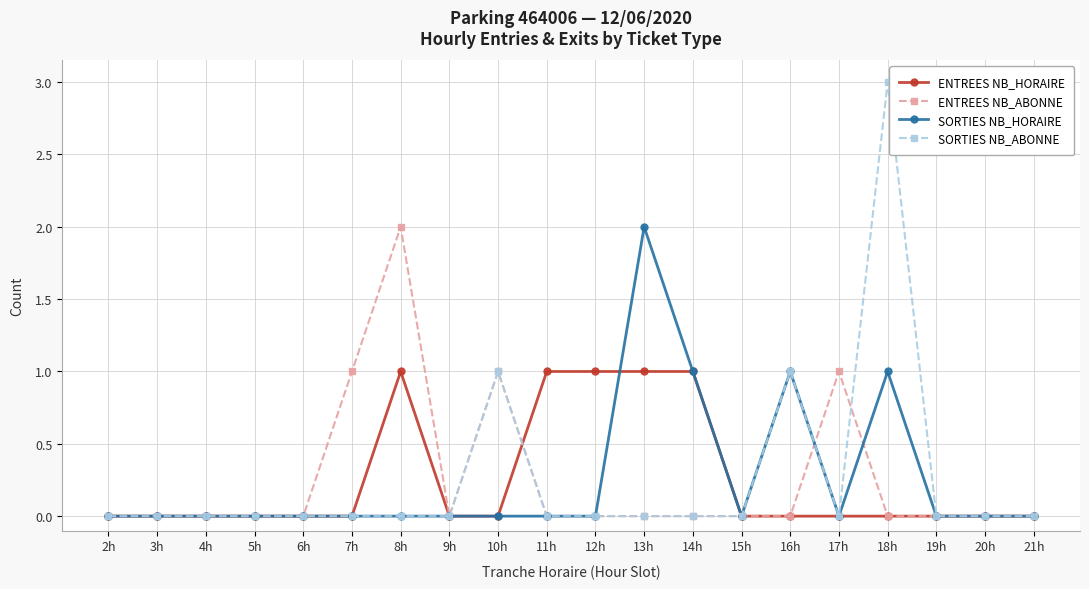

How many series are shown in this chart?

4